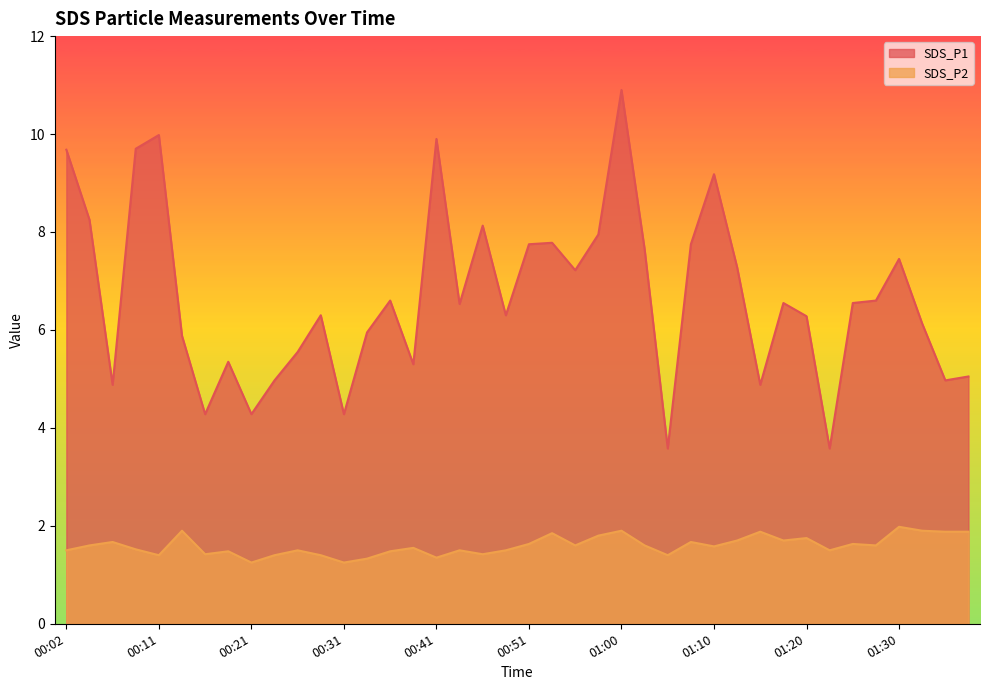

Reading right to left, transcribe all the data shown in this chart.

SDS_P1: 01:37=5.0	01:35=5.0	01:32=6.1	01:30=7.5	01:27=6.6	01:25=6.5	01:22=3.6	01:20=6.3	01:18=6.5	01:15=4.9	01:13=7.3	01:10=9.2	01:08=7.8	01:05=3.6	01:03=7.7	01:00=10.9	00:58=8.0	00:56=7.2	00:53=7.8	00:51=7.8	00:48=6.3	00:46=8.1	00:43=6.5	00:41=9.9	00:38=5.3	00:36=6.6	00:33=6.0	00:31=4.3	00:29=6.3	00:26=5.5	00:24=5.0	00:21=4.3	00:19=5.3	00:16=4.3	00:14=5.9	00:11=10.0	00:09=9.7	00:06=4.9	00:04=8.2	00:02=9.7
SDS_P2: 01:37=1.9	01:35=1.9	01:32=1.9	01:30=2.0	01:27=1.6	01:25=1.6	01:22=1.5	01:20=1.8	01:18=1.7	01:15=1.9	01:13=1.7	01:10=1.6	01:08=1.7	01:05=1.4	01:03=1.6	01:00=1.9	00:58=1.8	00:56=1.6	00:53=1.9	00:51=1.6	00:48=1.5	00:46=1.4	00:43=1.5	00:41=1.4	00:38=1.6	00:36=1.5	00:33=1.3	00:31=1.2	00:29=1.4	00:26=1.5	00:24=1.4	00:21=1.2	00:19=1.5	00:16=1.4	00:14=1.9	00:11=1.4	00:09=1.5	00:06=1.7	00:04=1.6	00:02=1.5